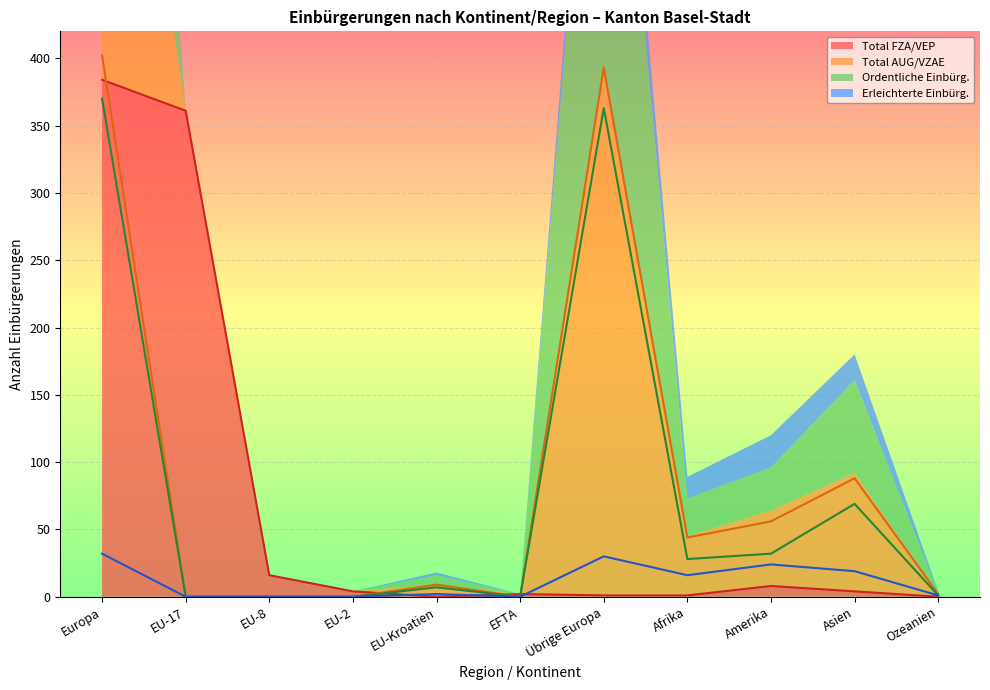

What is the maximum value for Total FZA/VEP?

384